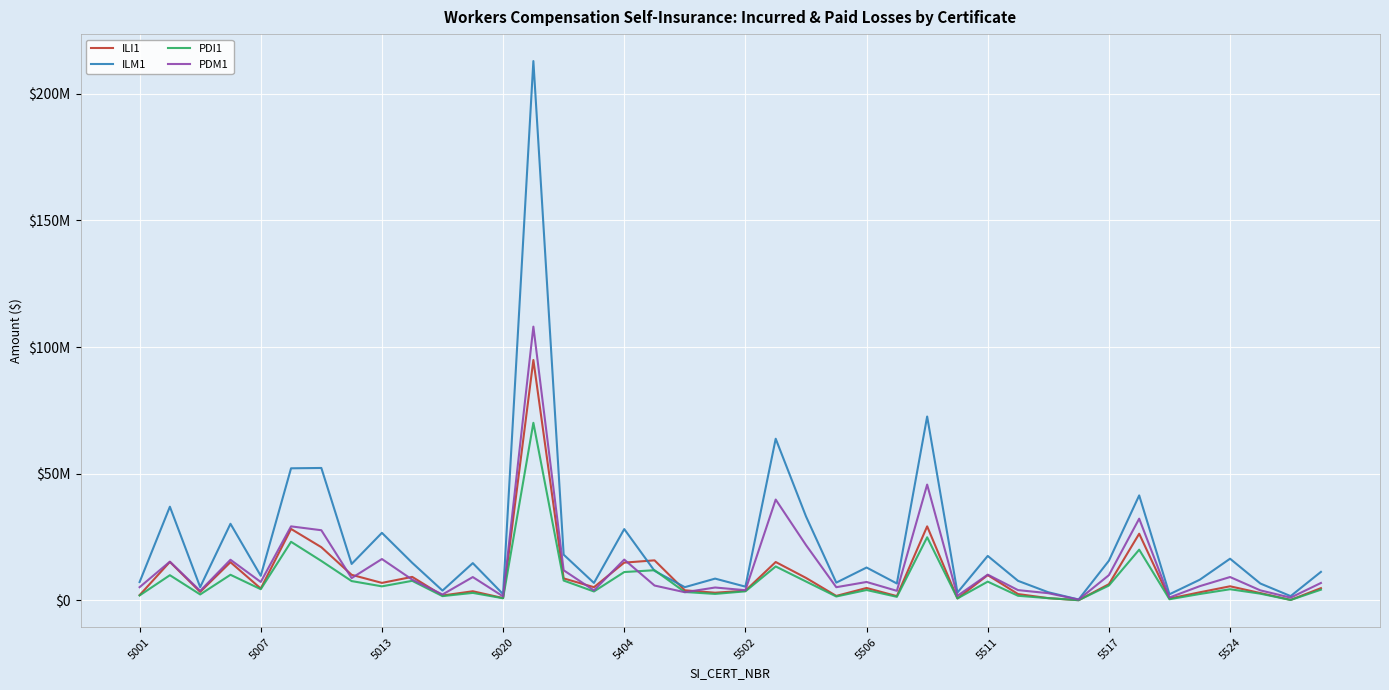

Reading left to right, extract all data points from this chart.

ILI1: 2020854	15141076	3292096	15027867	4630719	28166719	20952747	10048937	6854673	9231211	1872492	3557098	862027	94886791	8628470	5162919	14859556	15764349	3930440	2975886	3771661	15104516	8829105	1717445	4851463	1628966	29186668	727335	9922543	2447523	837403	24793	6350336	26277819	669587	3142701	5518298	2841972	140488	4783687
ILM1: 7179835	36943488	5202174	30199091	9662517	52111591	52246377	14338654	26620930	14788250	3813693	14663905	2417375	212948301	18004777	6837498	28105249	11607733	5167145	8547592	5375583	63789302	33125901	6961515	12925999	6625486	72573407	3029500	17508514	7668977	3157266	296341	15615512	41406761	2363997	8109176	16407476	6610444	1636749	11212827
PDI1: 1895941	9896195	2290173	10062584	4364437	23087045	15524937	7574290	5493360	7670343	1634488	2907744	786384	70086861	7780748	3465657	11140906	11862477	3258390	2503881	3520612	13351765	7407315	1485475	4044567	1355748	24873823	717335	7353544	1768208	825926	24793	5816160	19980839	401204	2469877	4351526	2599870	109807	4180027
PDM1: 5163392	15244916	3713979	15995463	7225220	29181106	27655324	8751273	16284685	8140378	2270978	9159774	1521665	108062707	11835612	3893718	16065464	5813095	3170220	5036032	3973162	39768403	21793230	5154124	7217744	3721154	45683334	1748265	10120566	4009771	2788325	265922	9909643	32221569	1086459	5566973	9174318	3906386	1033323	6829356